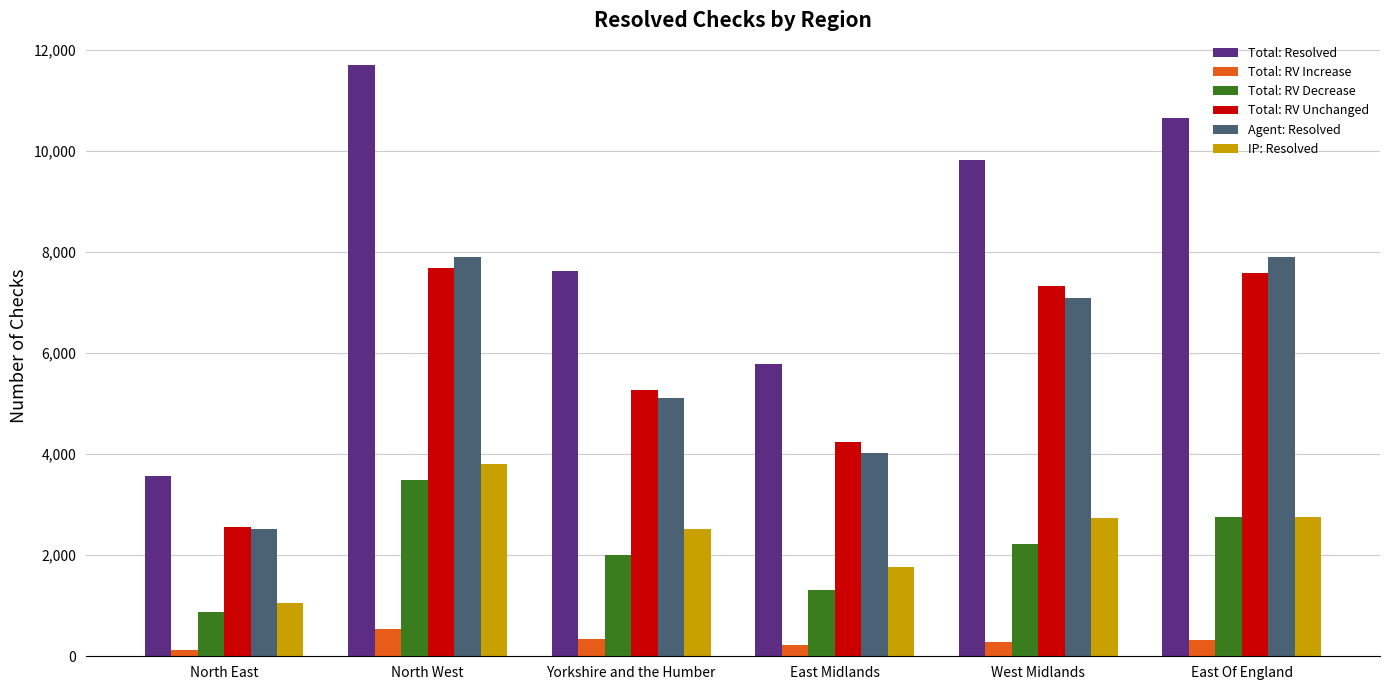

What is the lowest value of the Total: RV Decrease series?

880